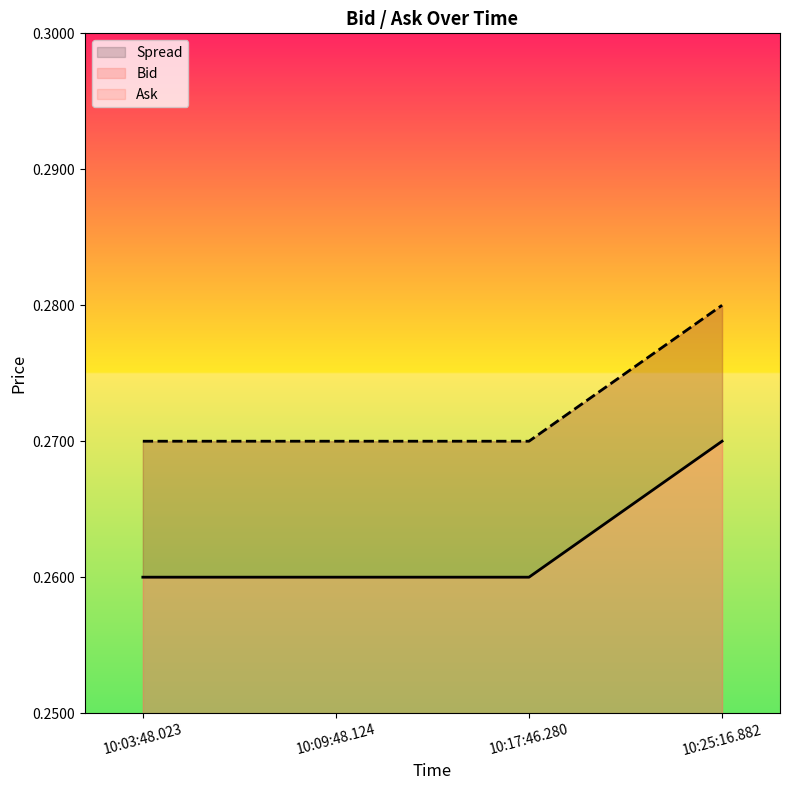

Is the value of Ask at 10:09:48.124 greater than the value of Bid at 10:09:48.124?

Yes